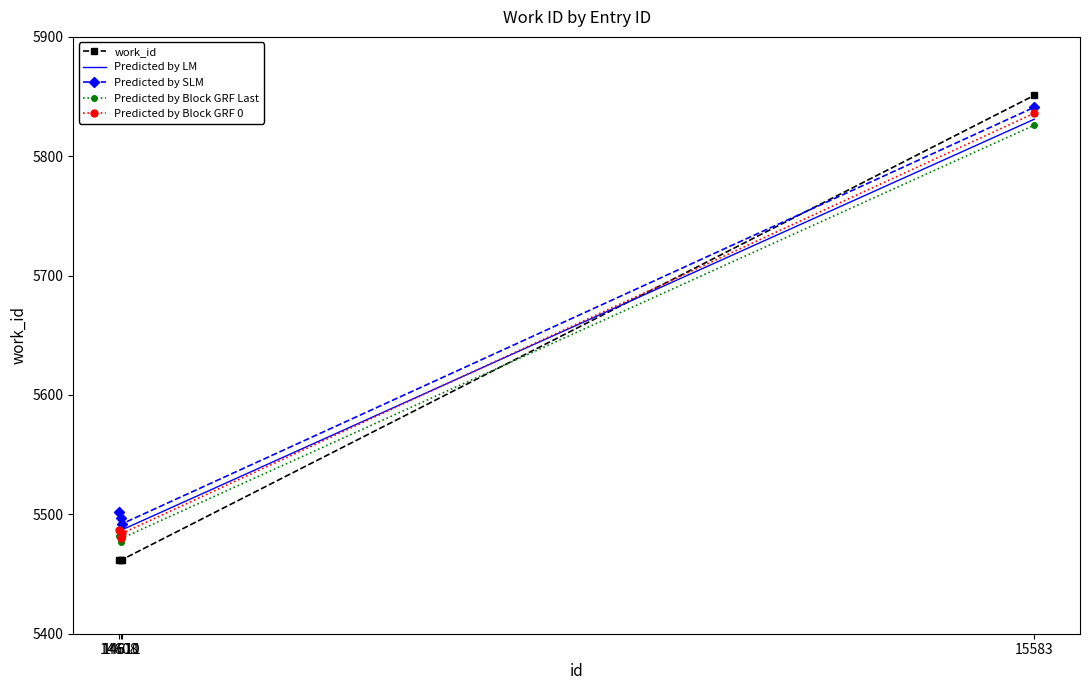

What is the sum of all work_id values?

22237